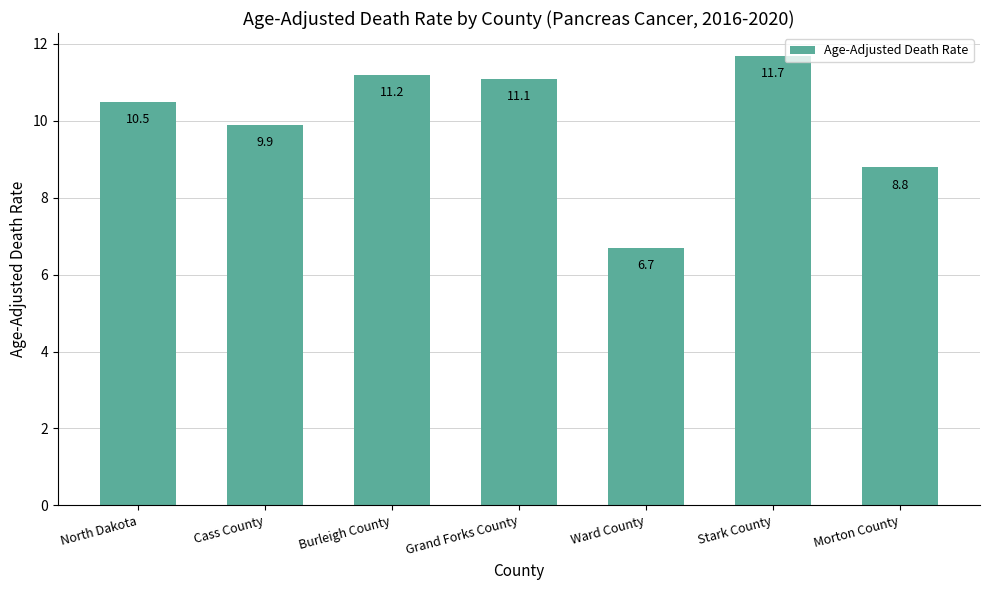

The chart shows a value of 2.4 at Ward County. True or false?

False